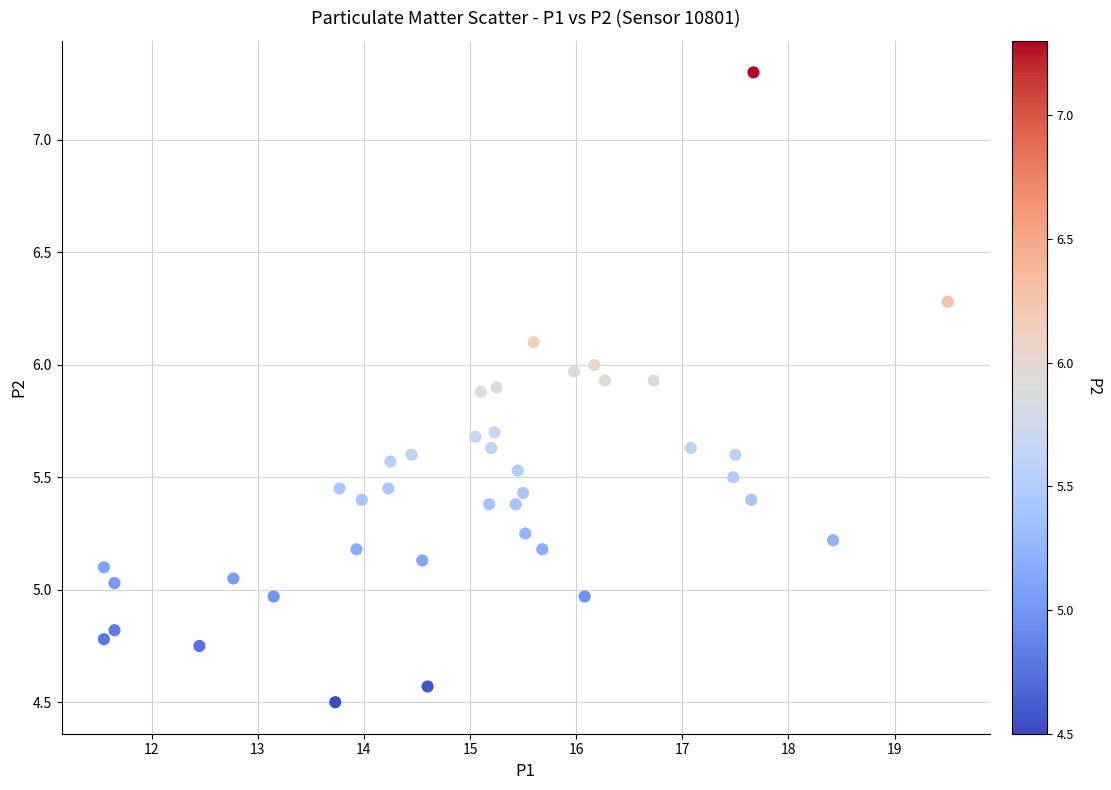

What is the range of Y values (max minus min)?

2.8